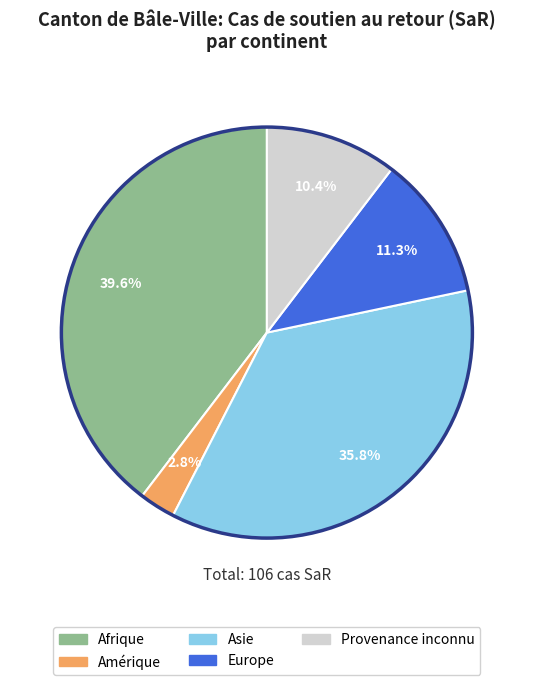

Which slice is the smallest?

Amérique